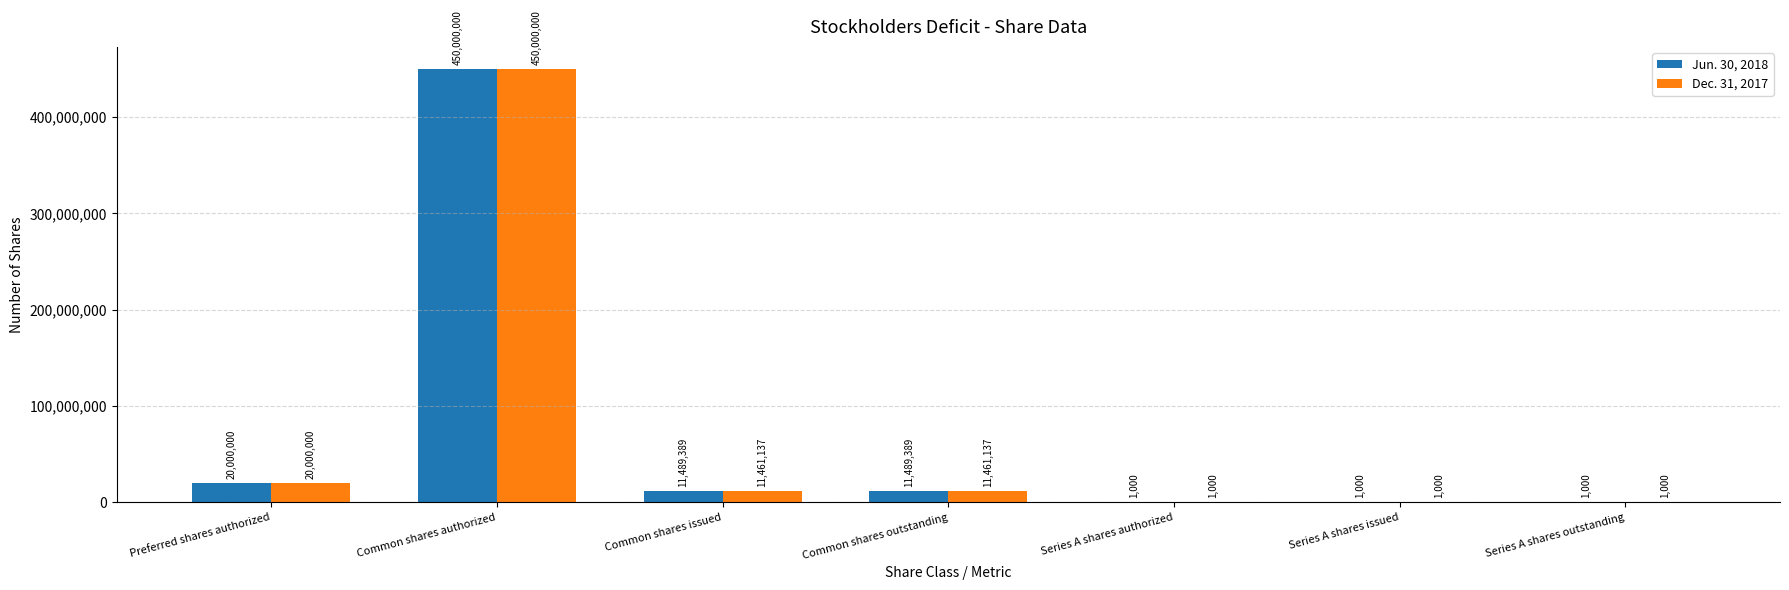

What is the greatest value displayed?

450000000